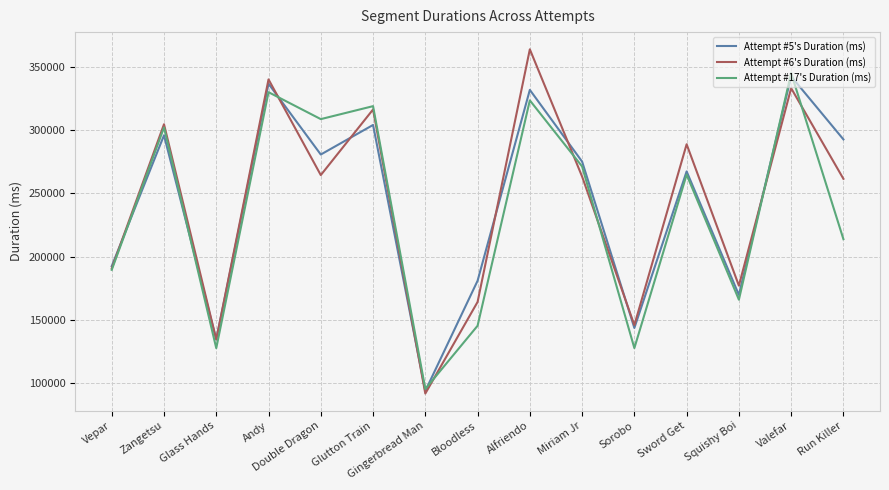

Which series has the largest range (max minus min)?

Attempt #6's Duration (ms)